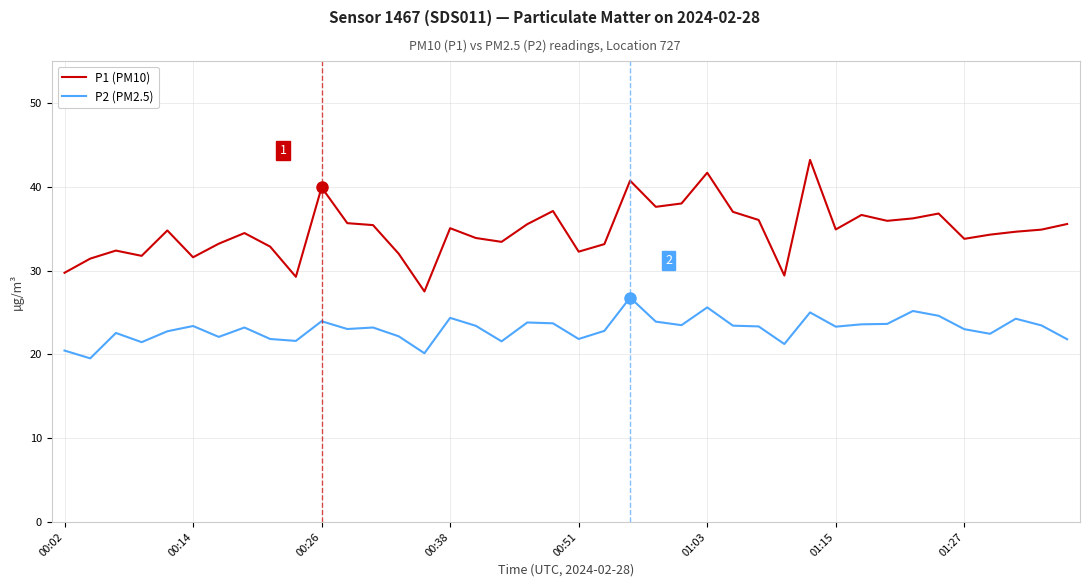

Rank the series by their maximum value, from highest to lowest.

P1 (PM10), P2 (PM2.5)